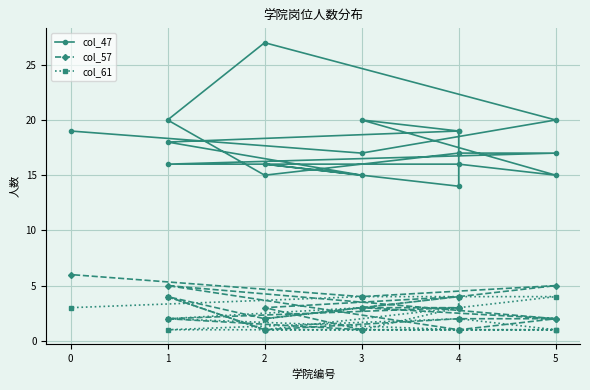

How many values in the col_47 series are below 17?

7